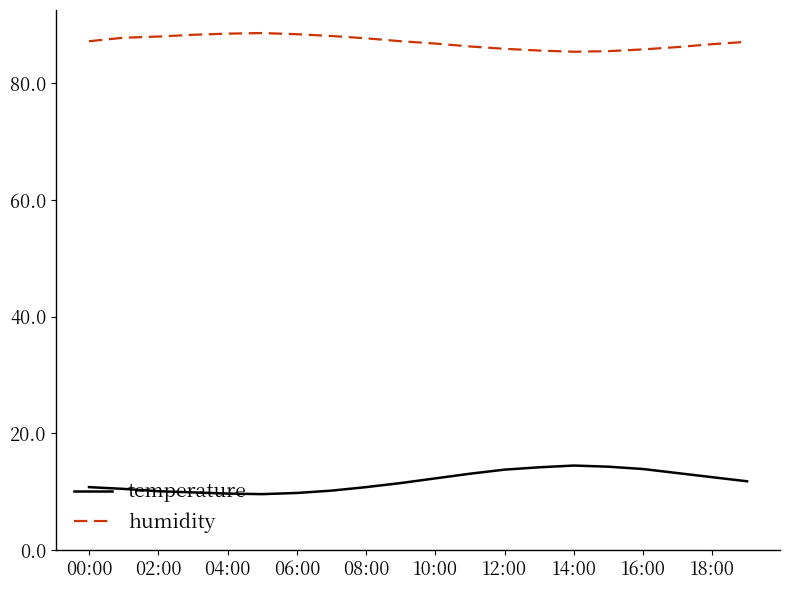

What is the lowest value of the temperature series?

9.6